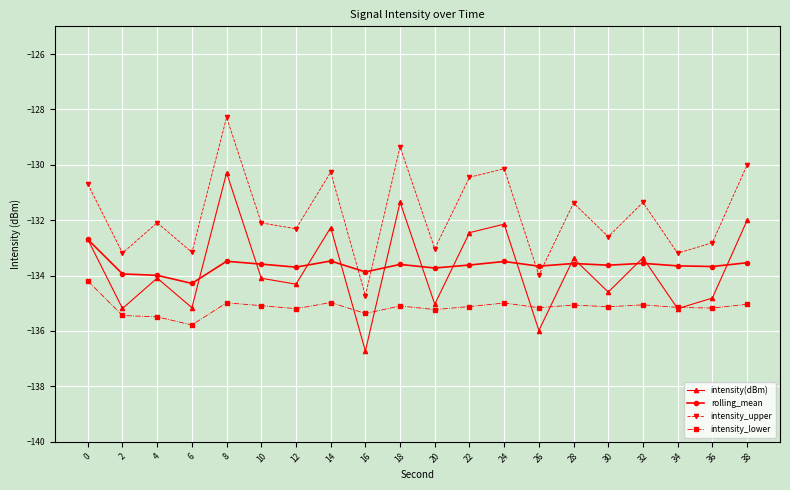

Rank the series by their maximum value, from highest to lowest.

intensity_upper, intensity(dBm), rolling_mean, intensity_lower